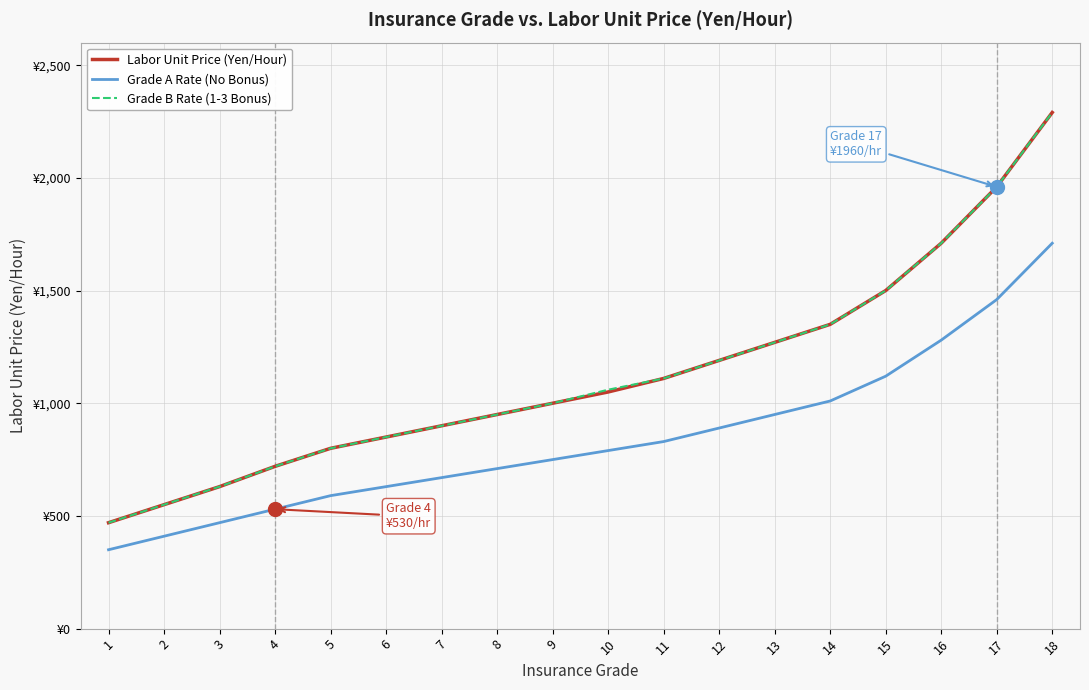

True or false: Grade B Rate (1-3 Bonus) and Labor Unit Price (Yen/Hour) cross at least once.

False